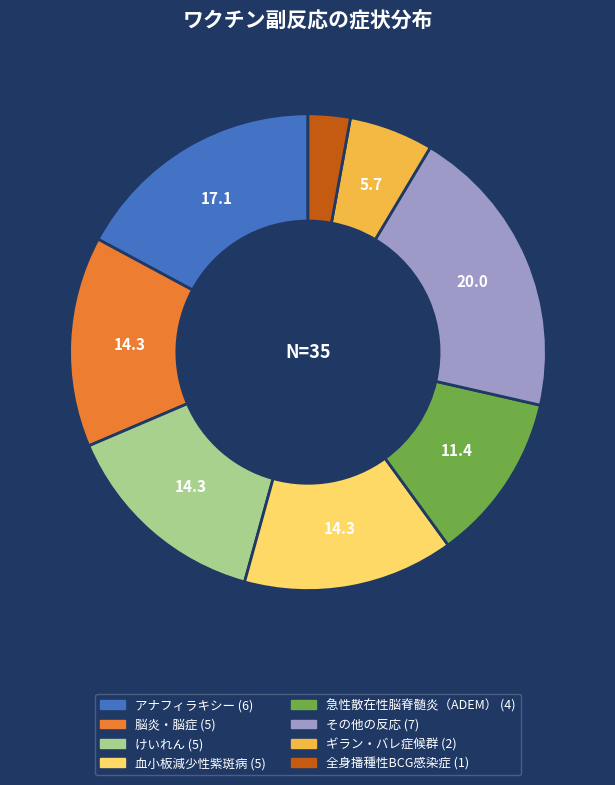

Is there a majority slice in this chart?

No